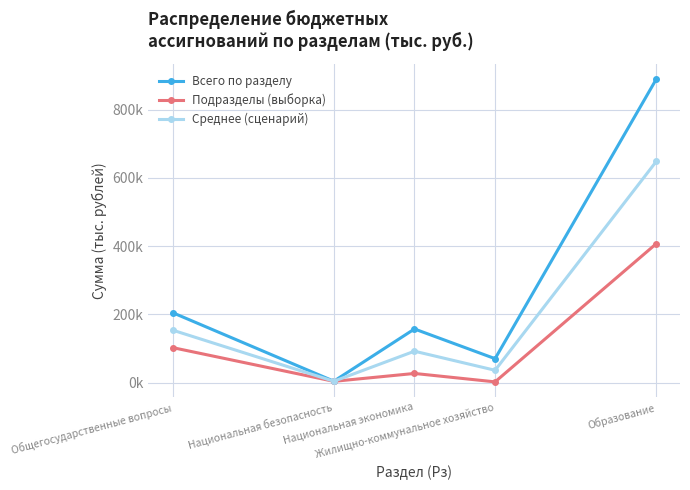

What is the minimum value shown in the chart?

2227.2